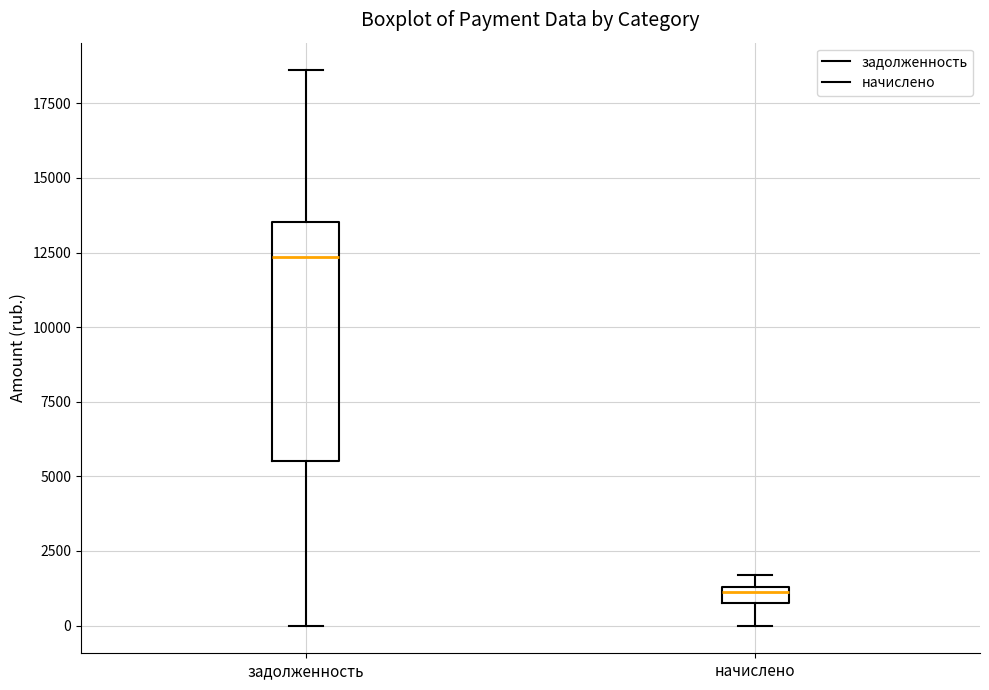

Comparing the boxes themselves (not the whiskers), which one is the tallest?

задолженность